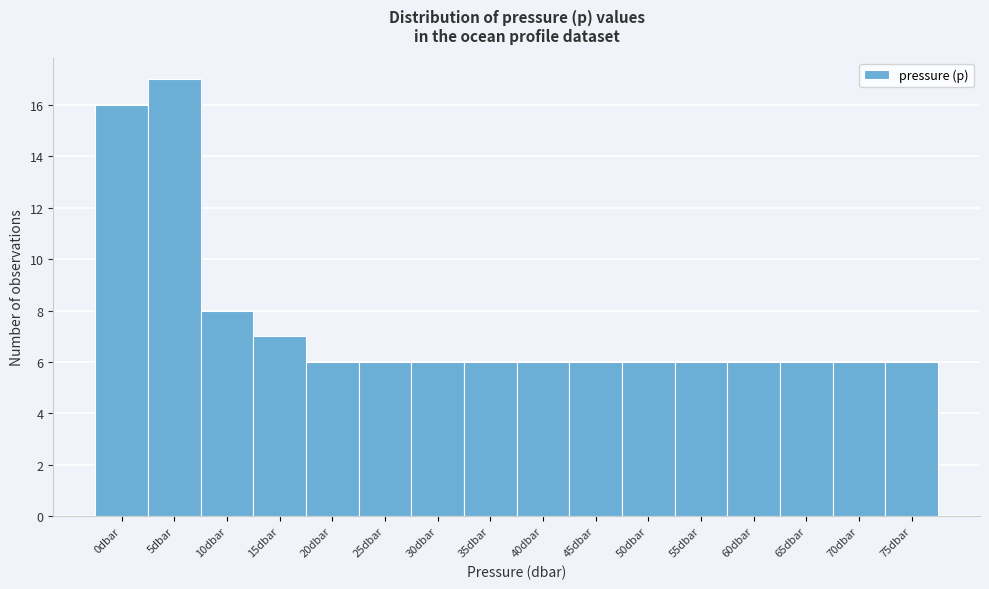

Reading left to right, extract all data points from this chart.

16	17	8	7	6	6	6	6	6	6	6	6	6	6	6	6